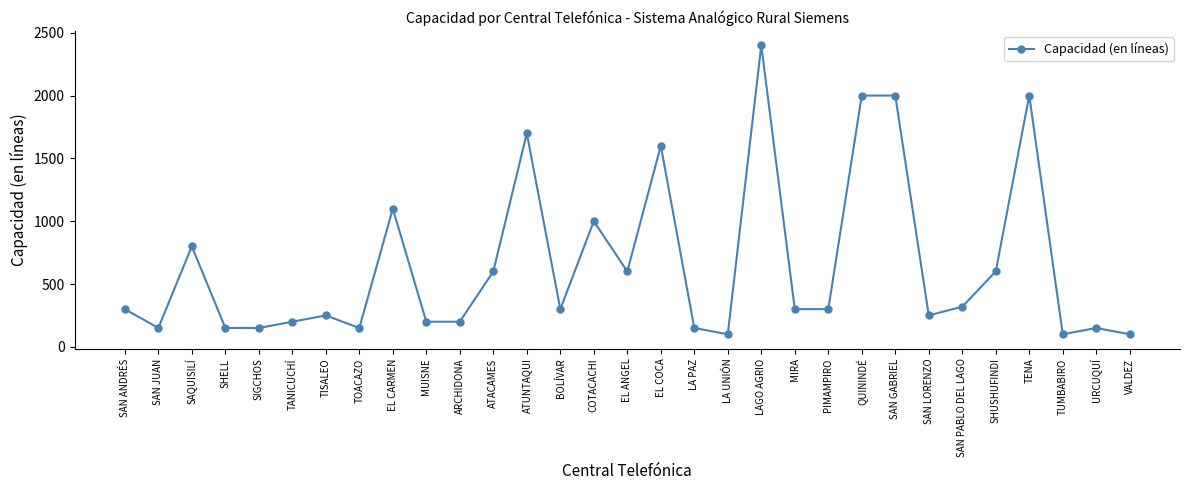

What is the smallest value displayed?

100